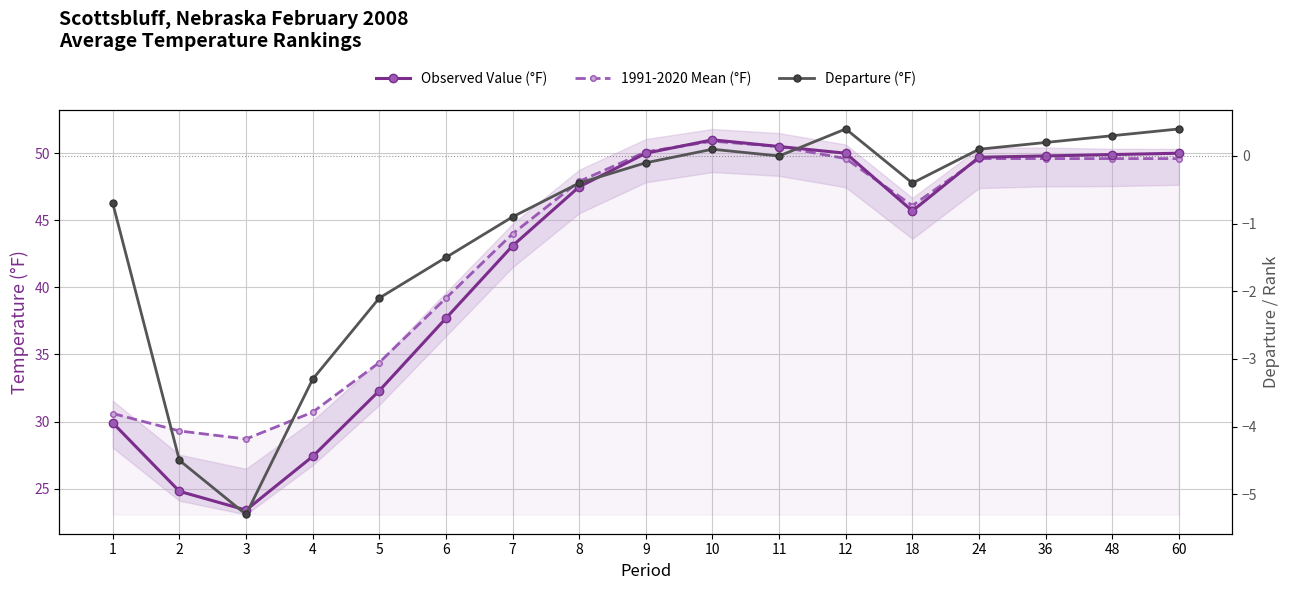

Rank the series at 12 from highest to lowest value.

Observed Value (°F), 1991-2020 Mean (°F), Departure (°F)